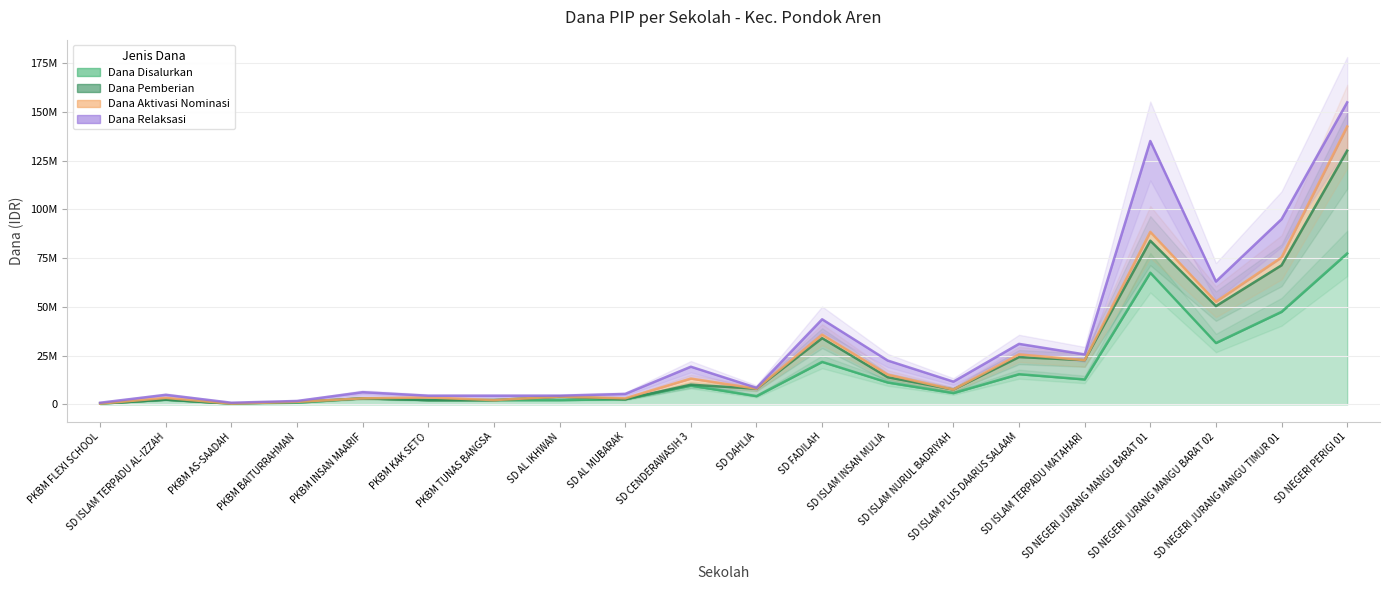

Which category has the lowest value across all series?

PKBM FLEXI SCHOOL